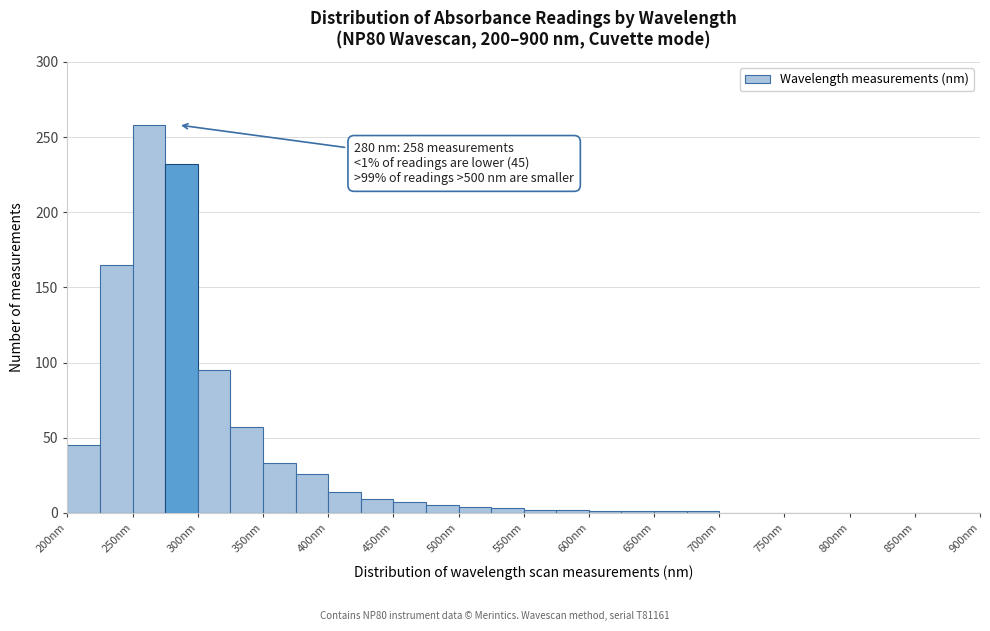

Which range on the x-axis has the tallest bar?

250 to 275